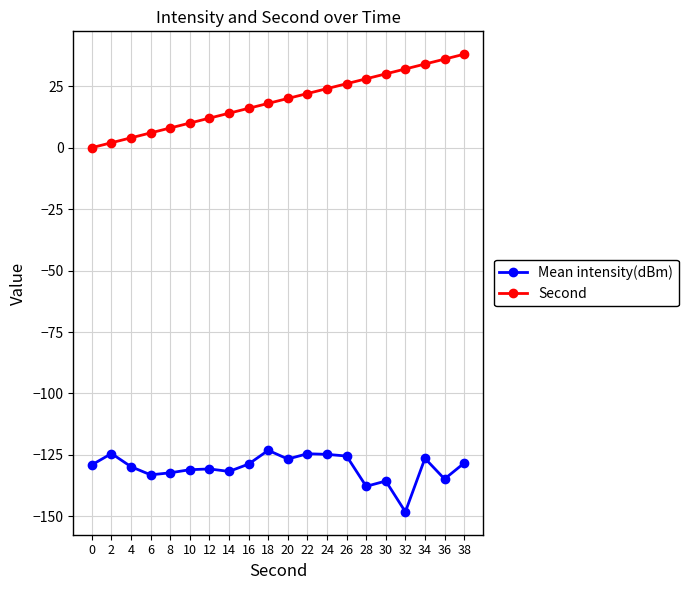

What is the greatest value displayed?

38.0